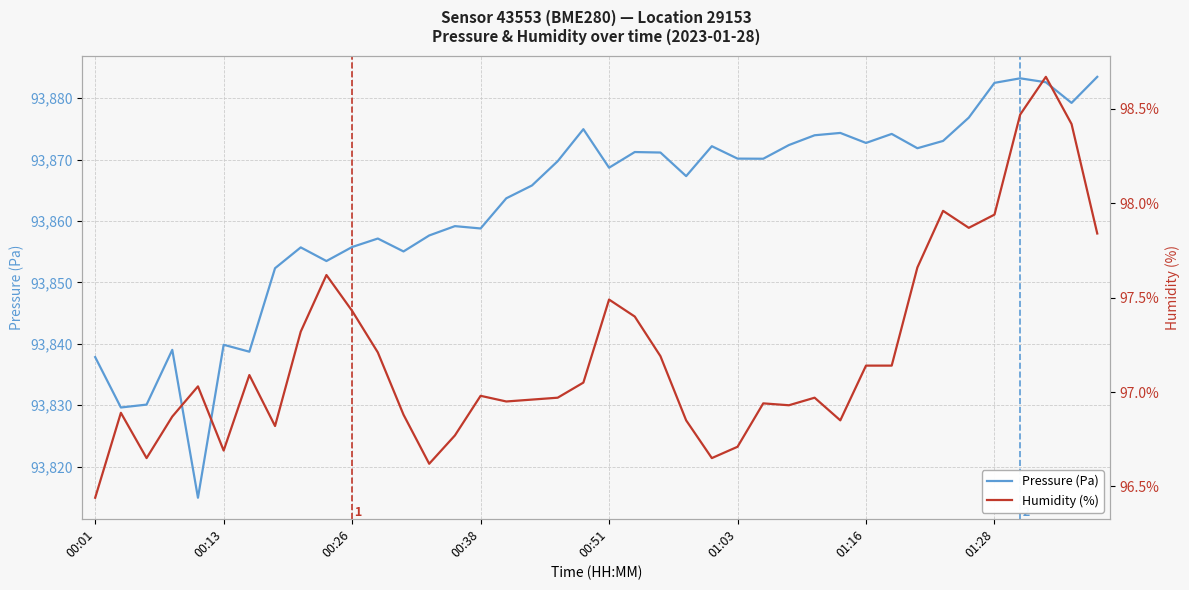

What is the maximum value for Pressure (Pa)?

93883.5